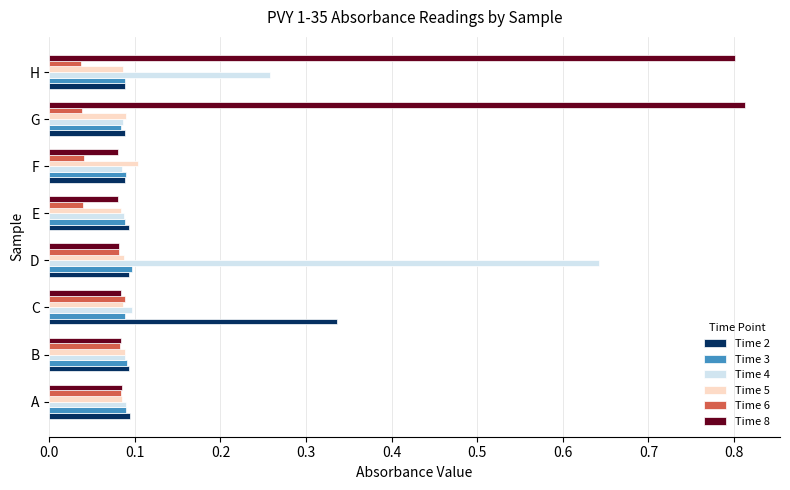

What are all the series names shown in the legend?

Time 2, Time 3, Time 4, Time 5, Time 6, Time 8